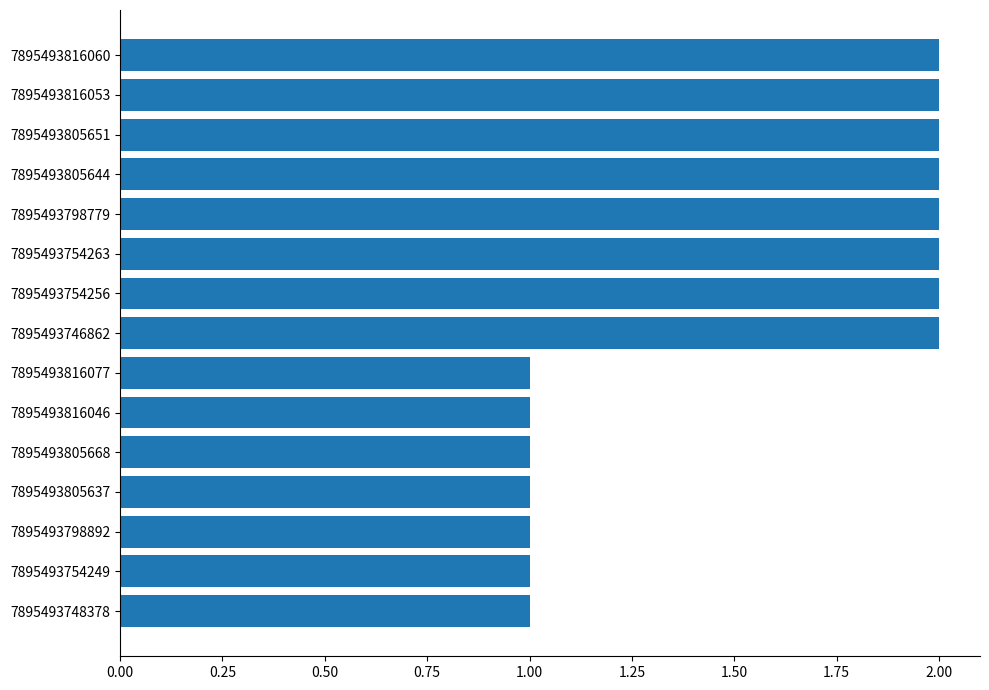

Reading top to bottom, list all the values displayed in this chart.

2	2	2	2	2	2	2	2	1	1	1	1	1	1	1